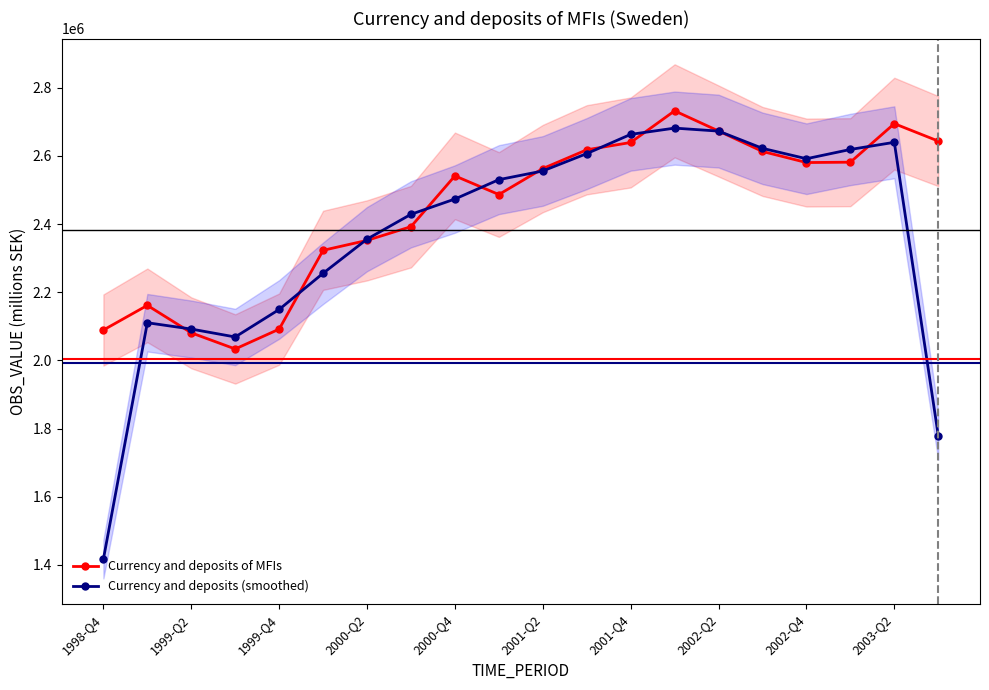

The value of Currency and deposits of MFIs at 1999-Q4 is 3443255.7. True or false?

False